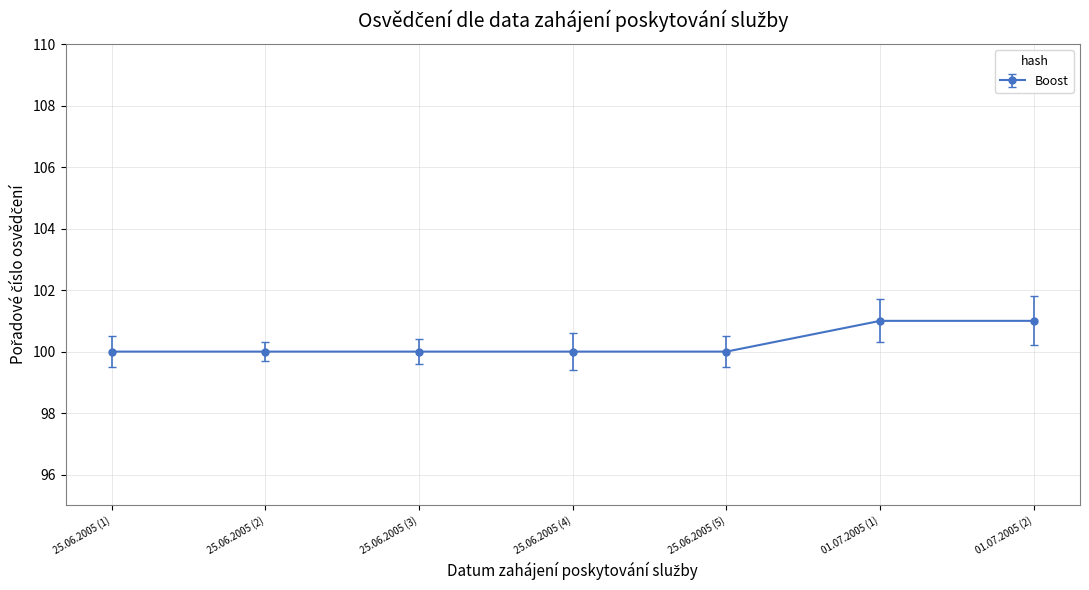

The value at 25.06.2005 (1) is 151. True or false?

False